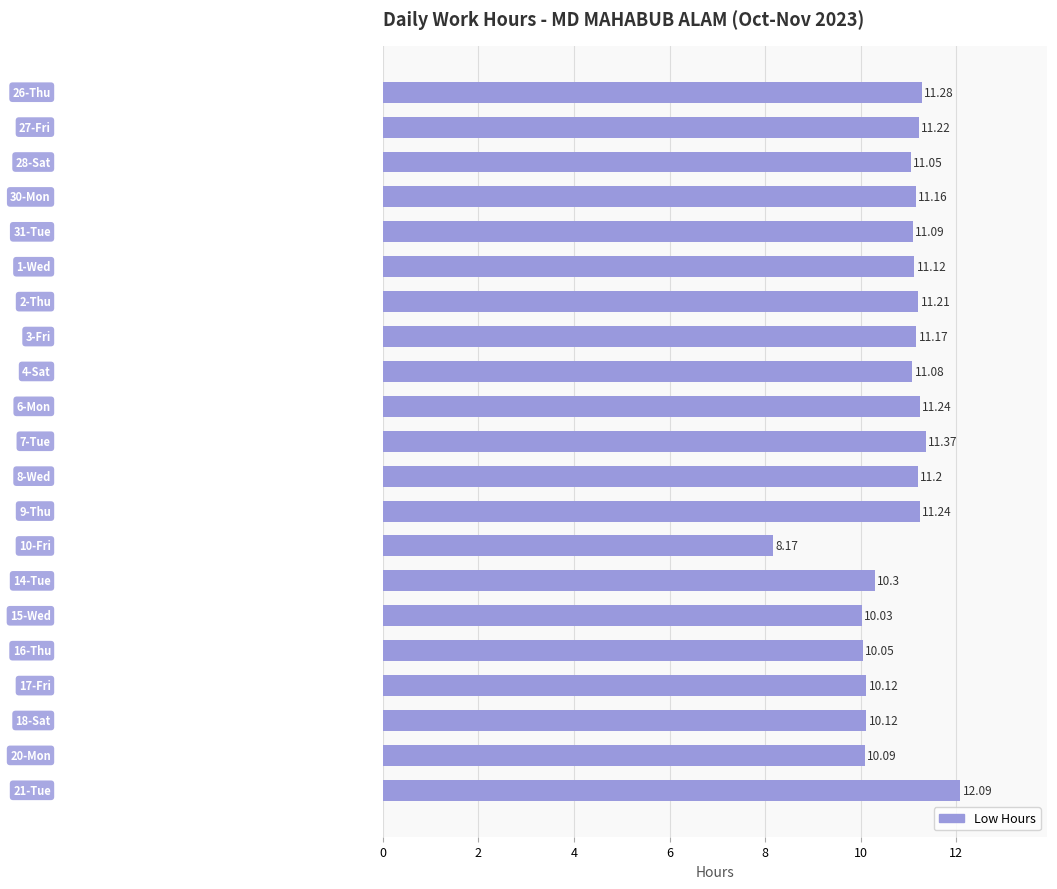

What is the difference between the maximum and second lowest values?

2.1